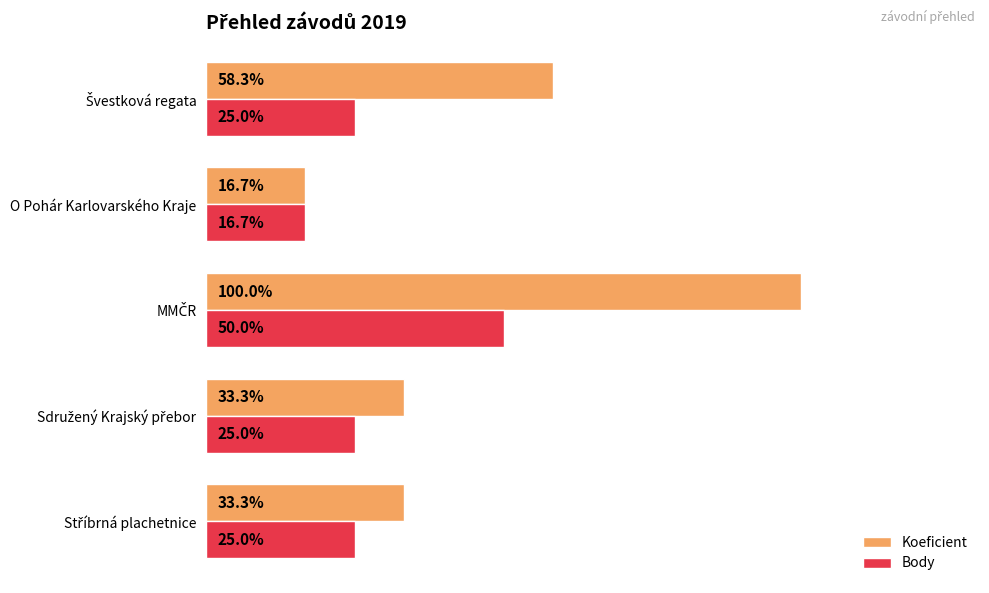

List the series in order of their peak value, highest first.

Koeficient, Body